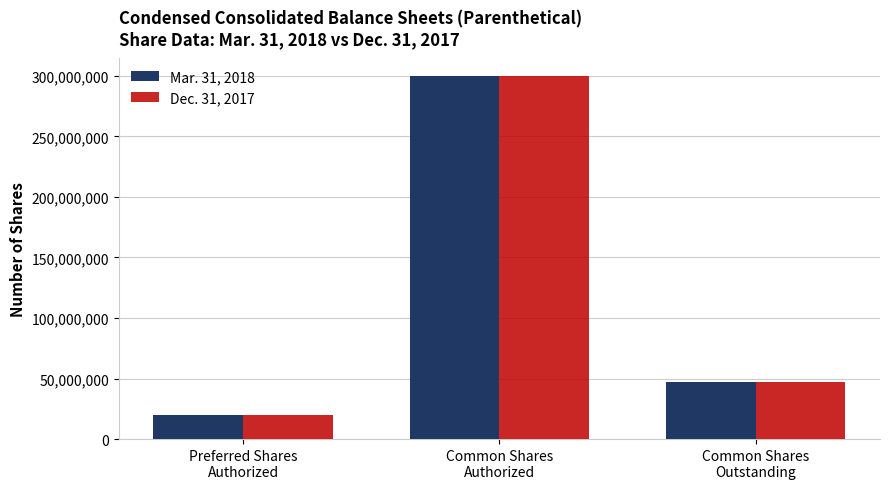

Reading left to right, list all the values displayed in this chart.

Mar. 31, 2018: Preferred Shares
Authorized=20000000	Common Shares
Authorized=300000000	Common Shares
Outstanding=47014536
Dec. 31, 2017: Preferred Shares
Authorized=20000000	Common Shares
Authorized=300000000	Common Shares
Outstanding=46920076